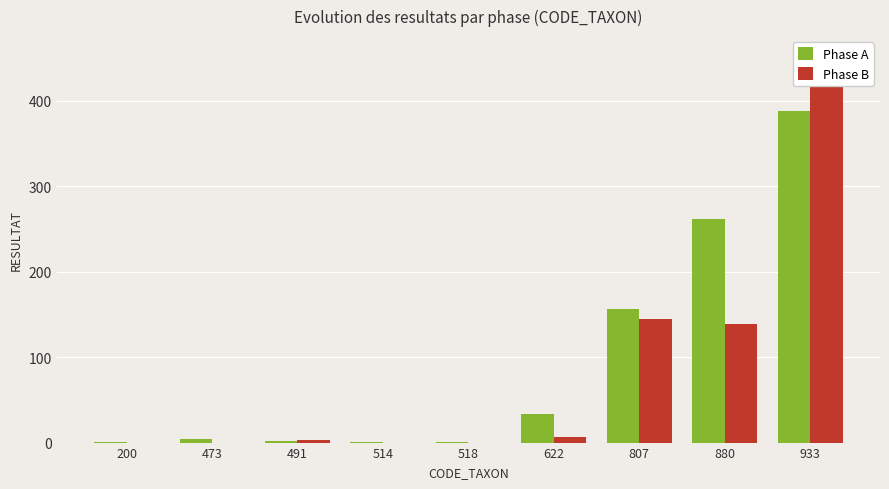

List the series in order of their overall mean, highest first.

Phase A, Phase B